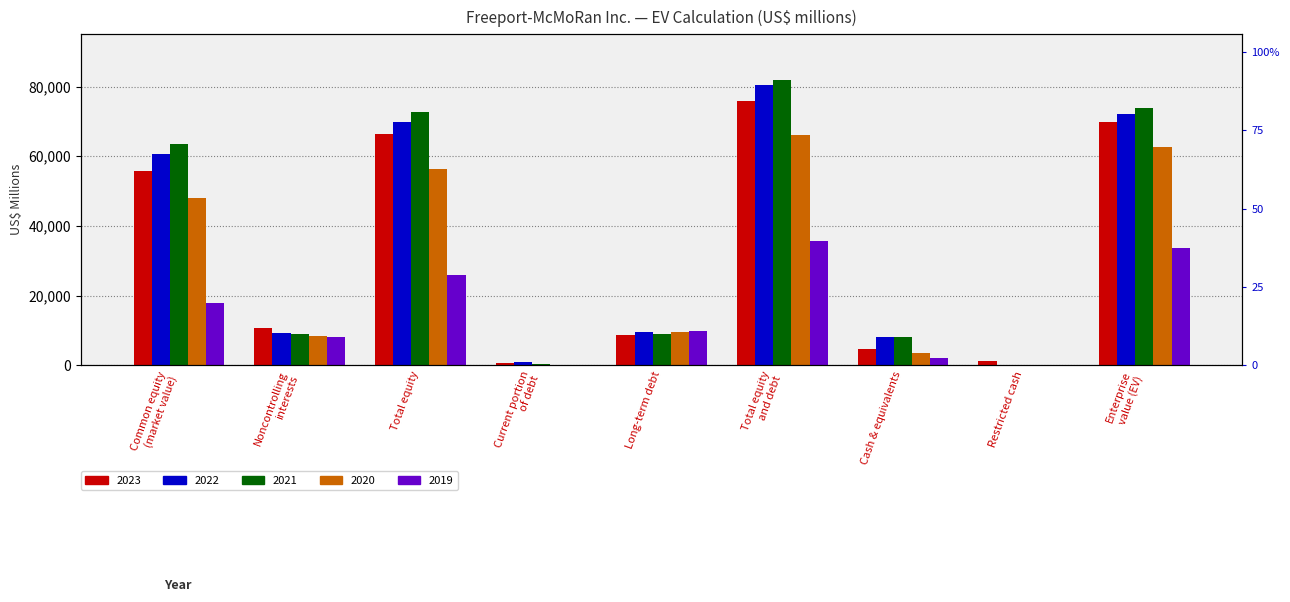

Which has a higher value, Noncontrolling
interests or Total equity
and debt?

Total equity
and debt